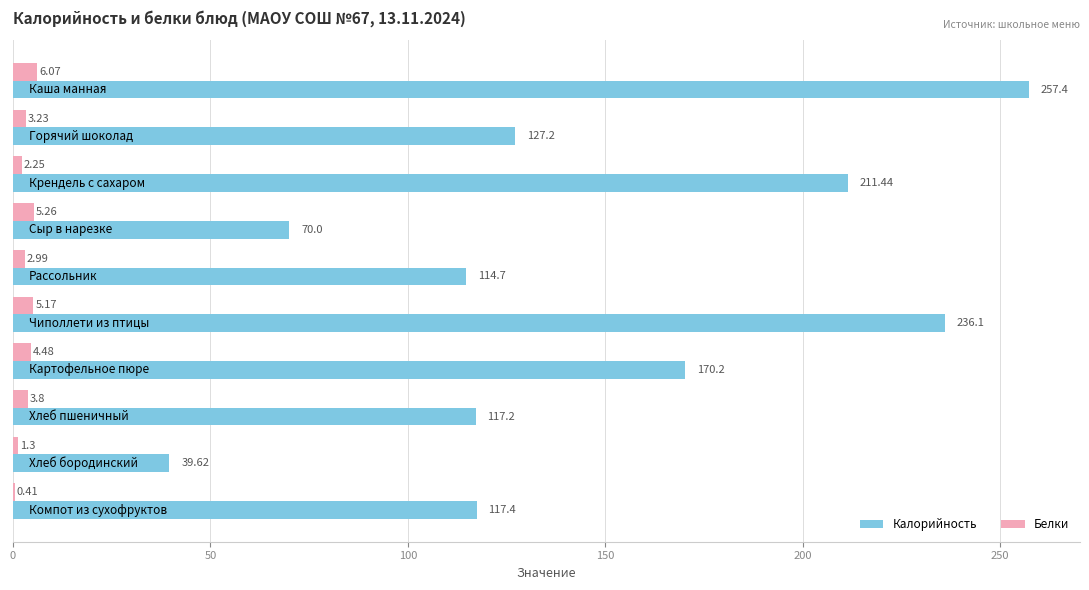

What is the sum of all Белки values?

35.0